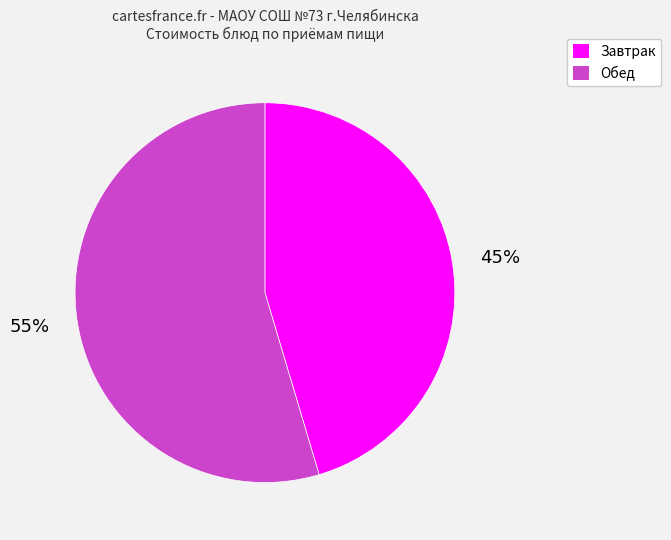

Do Обед and Завтрак together represent more than half of the pie?

Yes